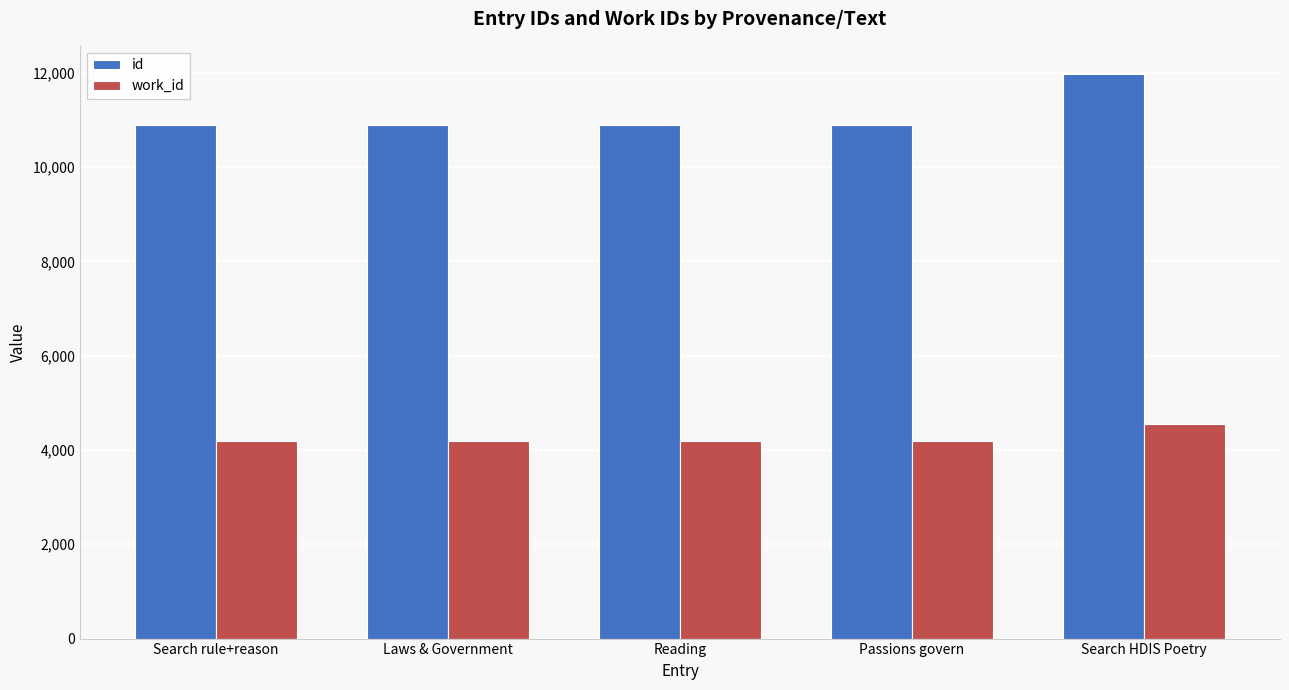

What is the label of the 1st bar from the left?

Search rule+reason